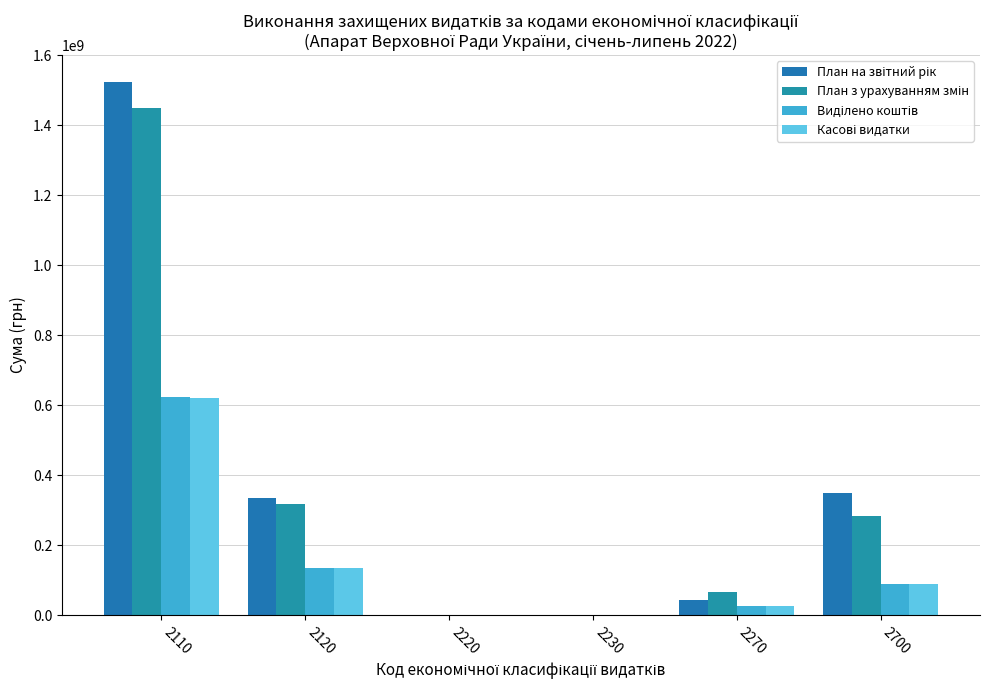

Are the bars horizontal?

No